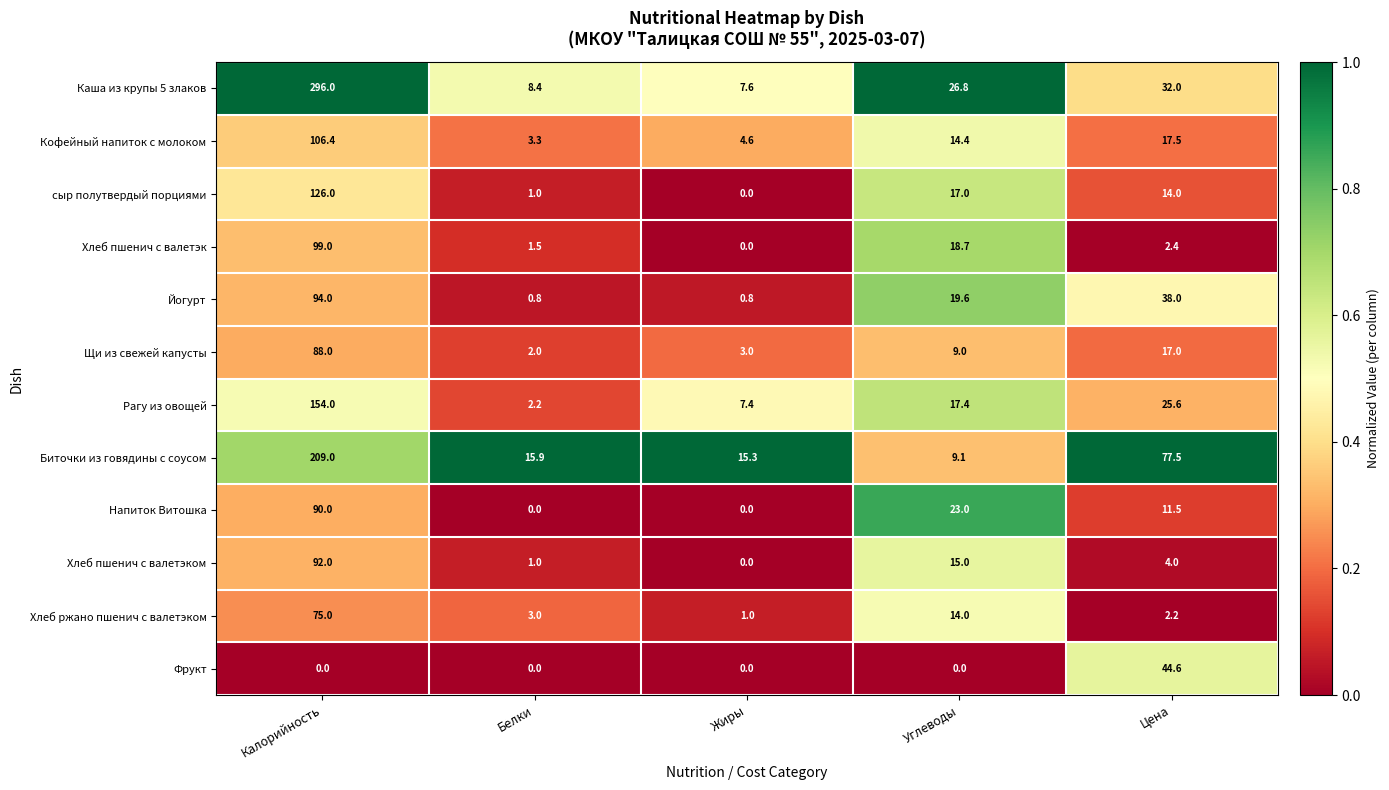

At which category is the sum across all series the highest?

Калорийность